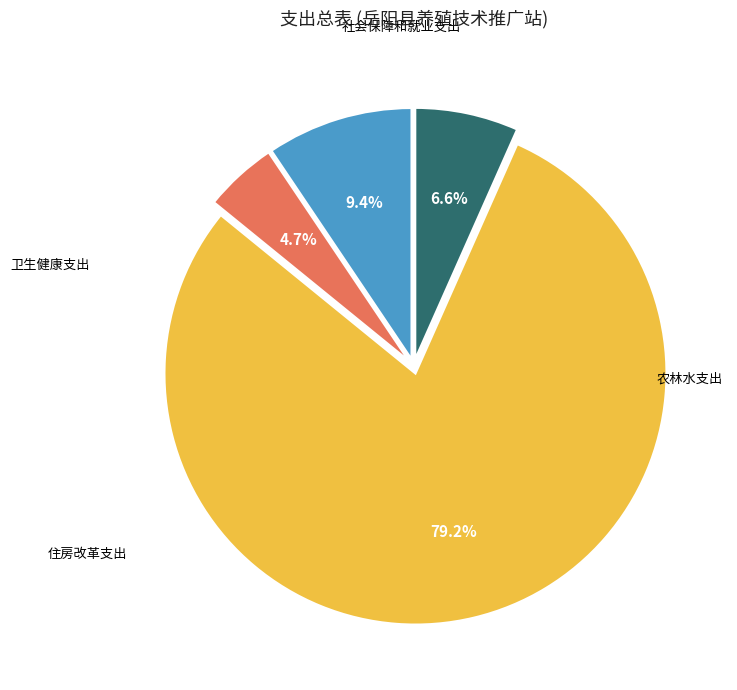

What percentage is the 社会保障和就业支出 slice, to the nearest percent?

9%